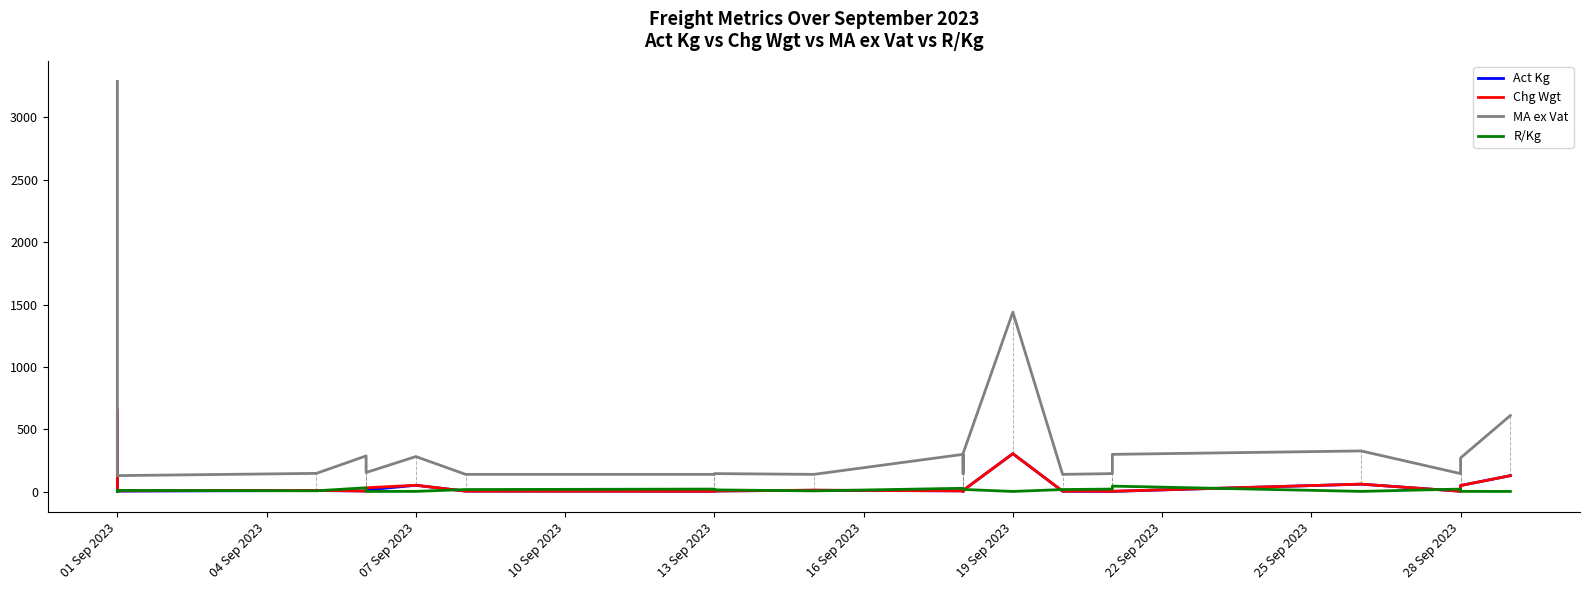

Is the value of Chg Wgt at 01 Sep 2023 greater than the value of R/Kg at 13 Sep 2023?

Yes